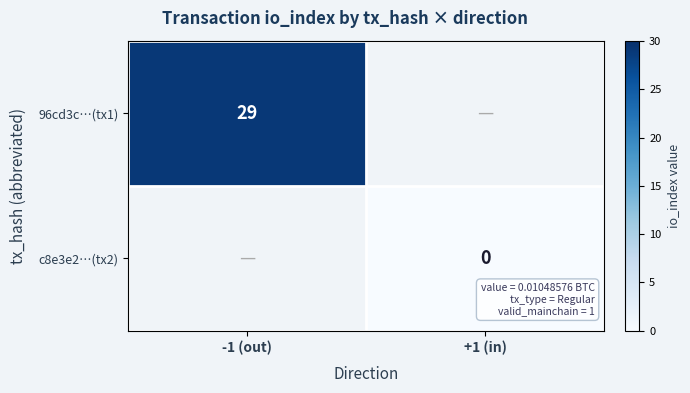

At which label does 96cd3c…(tx1) reach its minimum?

-1 (out)